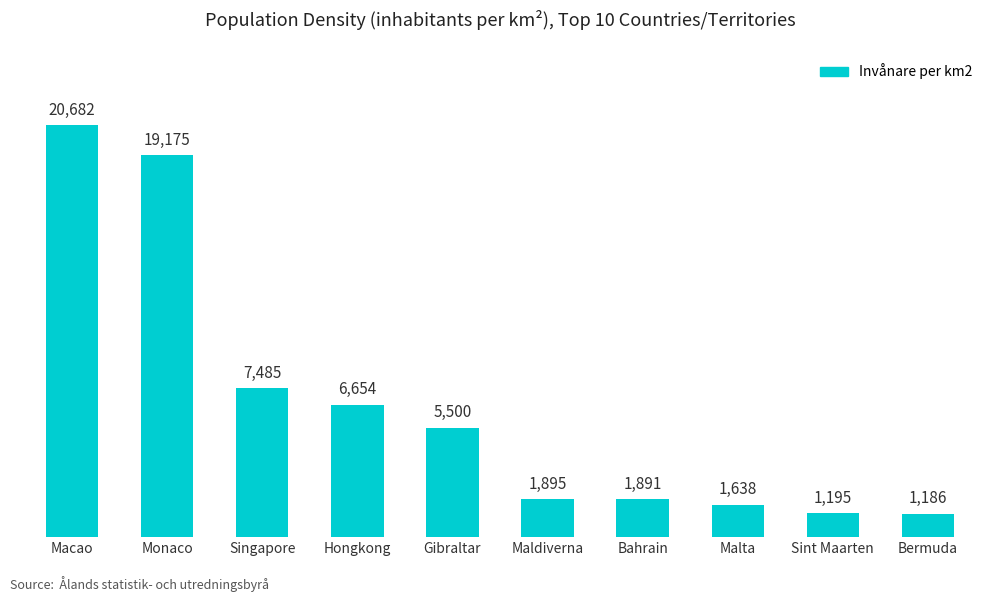

Reading left to right, what are all the values shown in this chart?

20682	19175	7485	6654	5500	1895	1891	1638	1195	1186